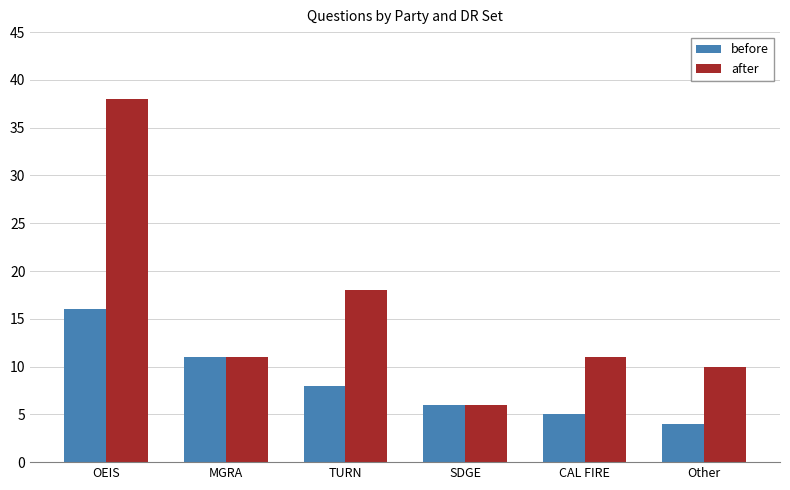

What is the lowest value of the before series?

4